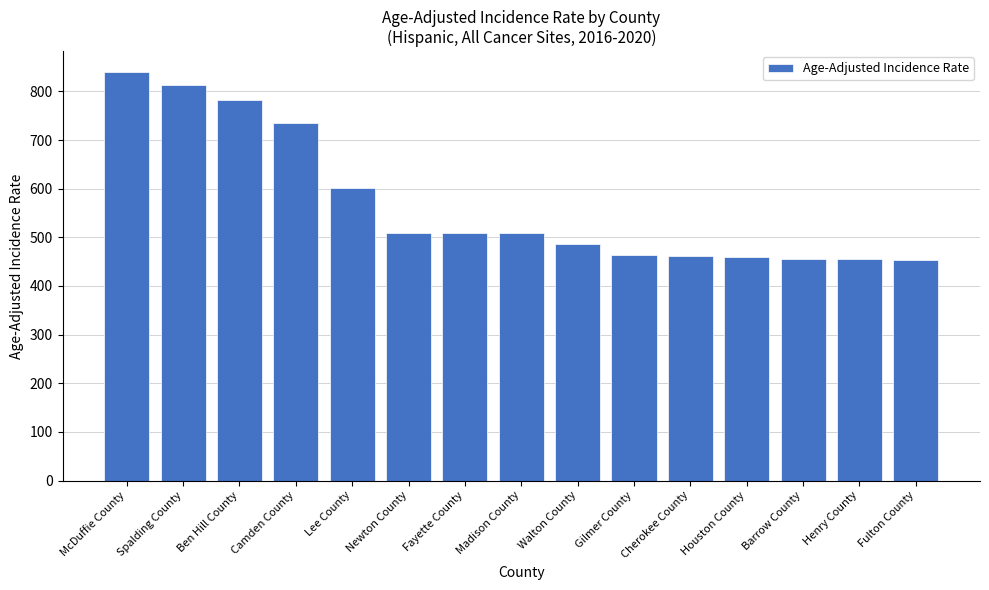

Are the bars horizontal?

No